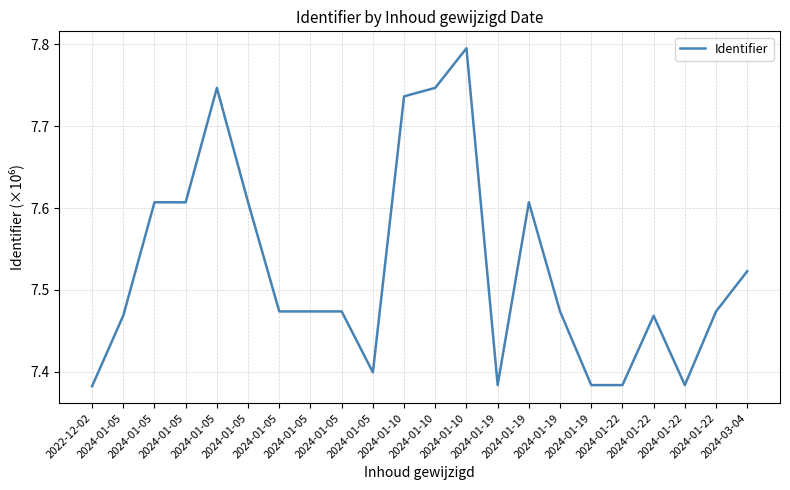

Reading left to right, list all the values displayed in this chart.

2022-12-02=7.4	2024-01-05=7.5	2024-01-05=7.6	2024-01-05=7.6	2024-01-05=7.7	2024-01-05=7.6	2024-01-05=7.5	2024-01-05=7.5	2024-01-05=7.5	2024-01-05=7.4	2024-01-10=7.7	2024-01-10=7.7	2024-01-10=7.8	2024-01-19=7.4	2024-01-19=7.6	2024-01-19=7.5	2024-01-19=7.4	2024-01-22=7.4	2024-01-22=7.5	2024-01-22=7.4	2024-01-22=7.5	2024-03-04=7.5